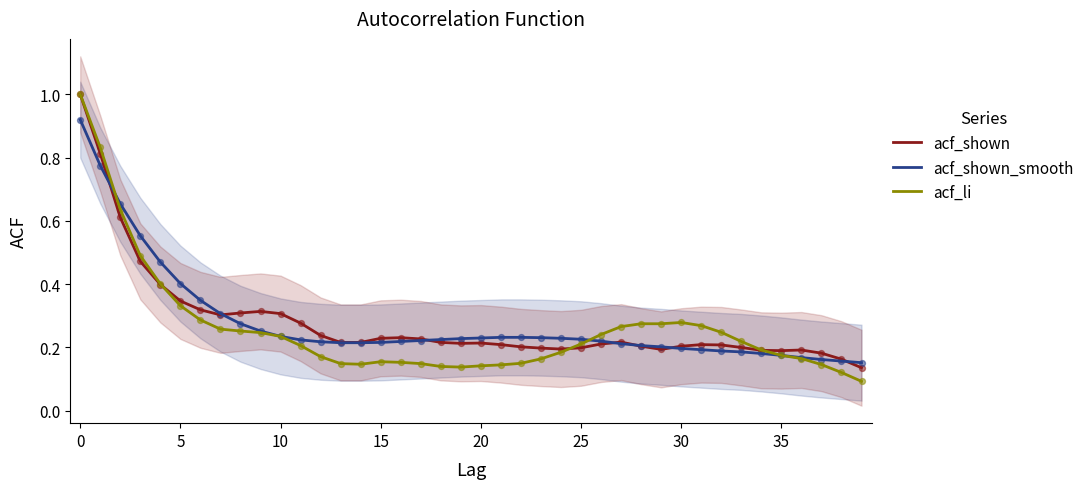

Which series reaches the minimum Y coordinate?

acf_li